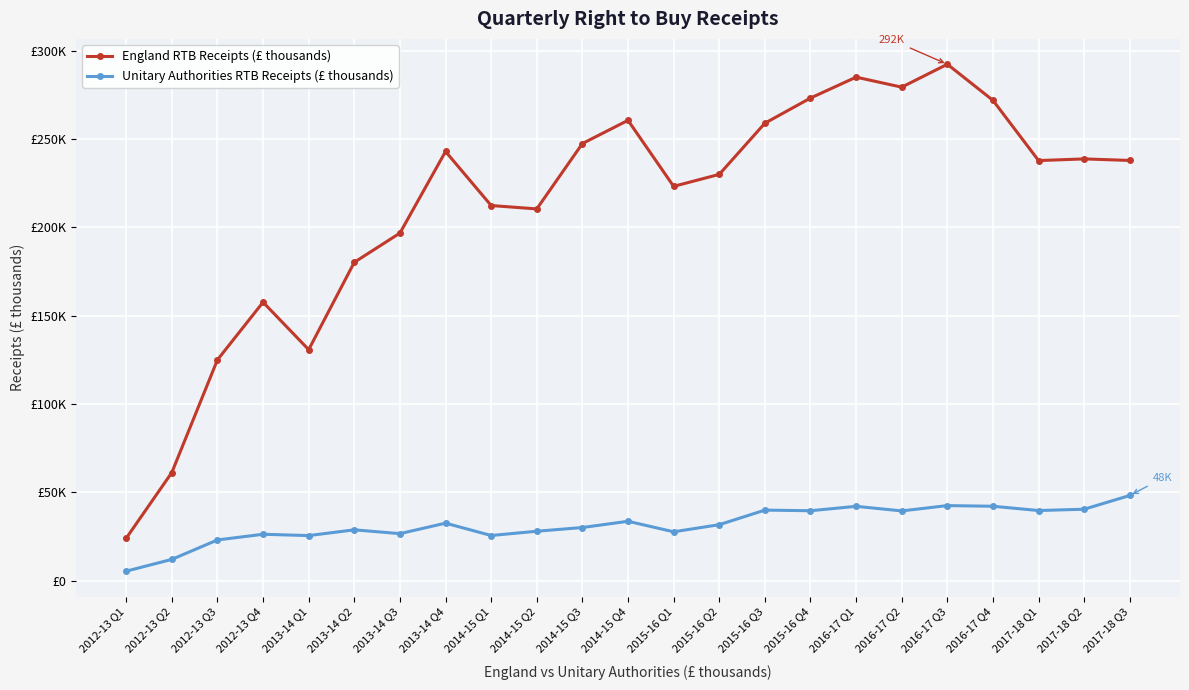

What are all the series names shown in the legend?

England RTB Receipts (£ thousands), Unitary Authorities RTB Receipts (£ thousands)